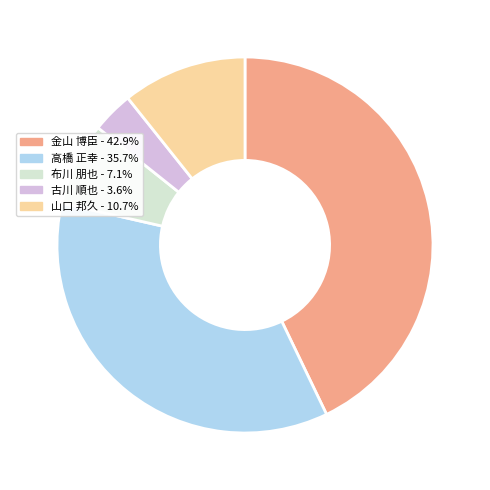

Is there any slice that represents more than half of the pie?

No